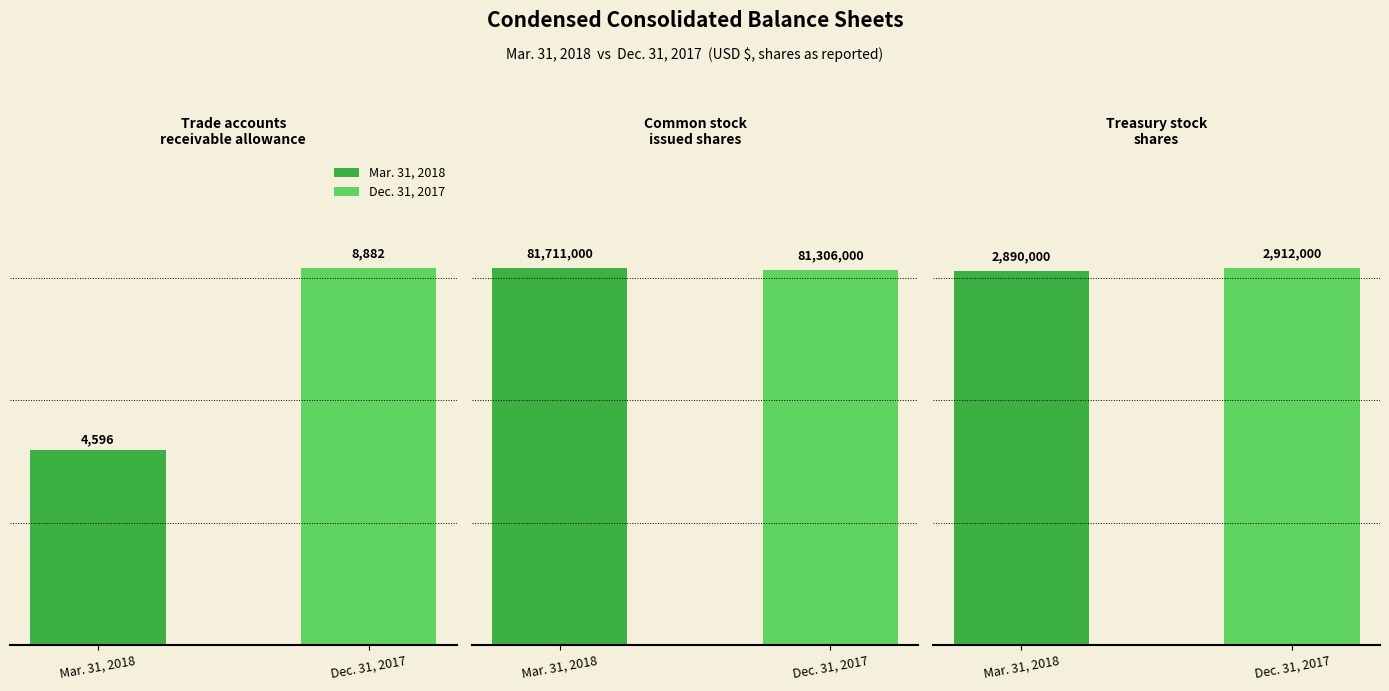

Reading left to right, extract all data points from this chart.

Mar. 31, 2018: Trade accounts
receivable allowance=4596	Common stock
issued shares=81711000	Treasury stock
shares=2890000
Dec. 31, 2017: Trade accounts
receivable allowance=8882	Common stock
issued shares=81306000	Treasury stock
shares=2912000